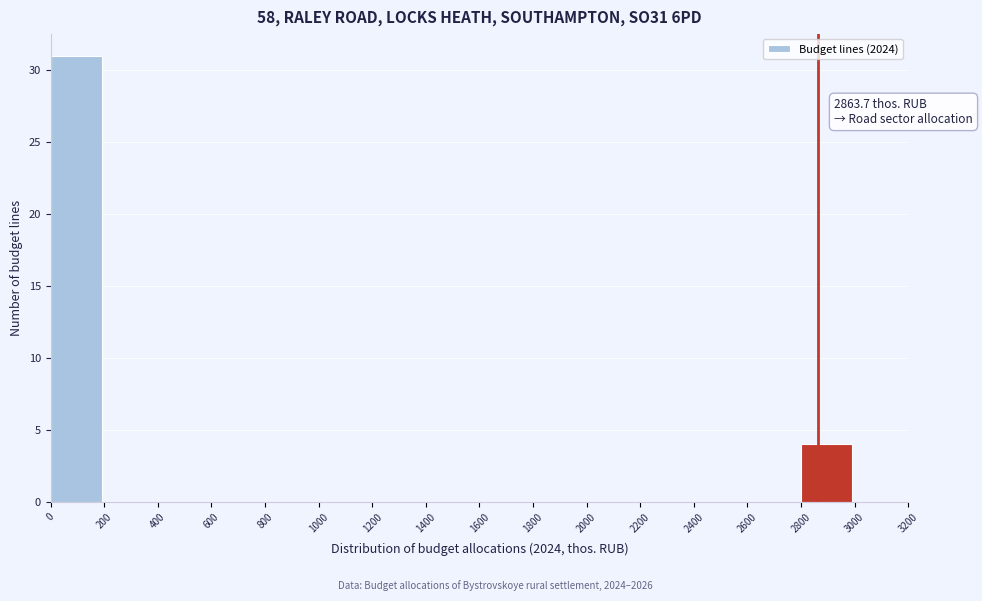

Which range on the x-axis has the tallest bar?

0 to 200